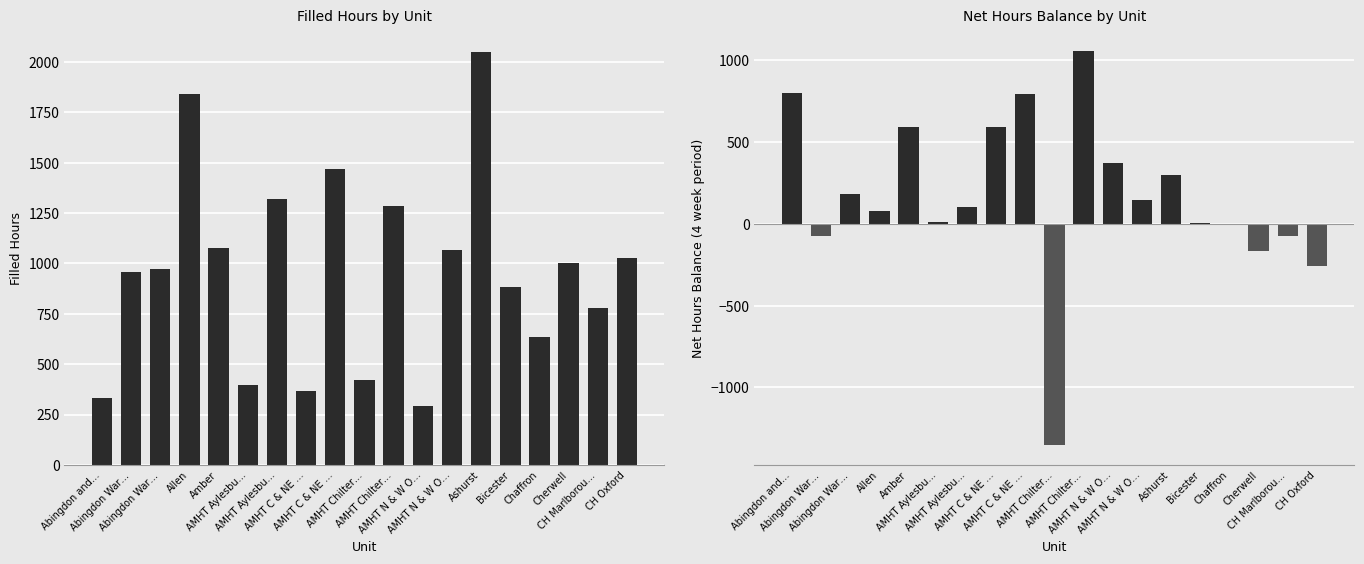

What is the sum of the Filled Hours values at AMHT Chilter… and Ashurst?

2469.4